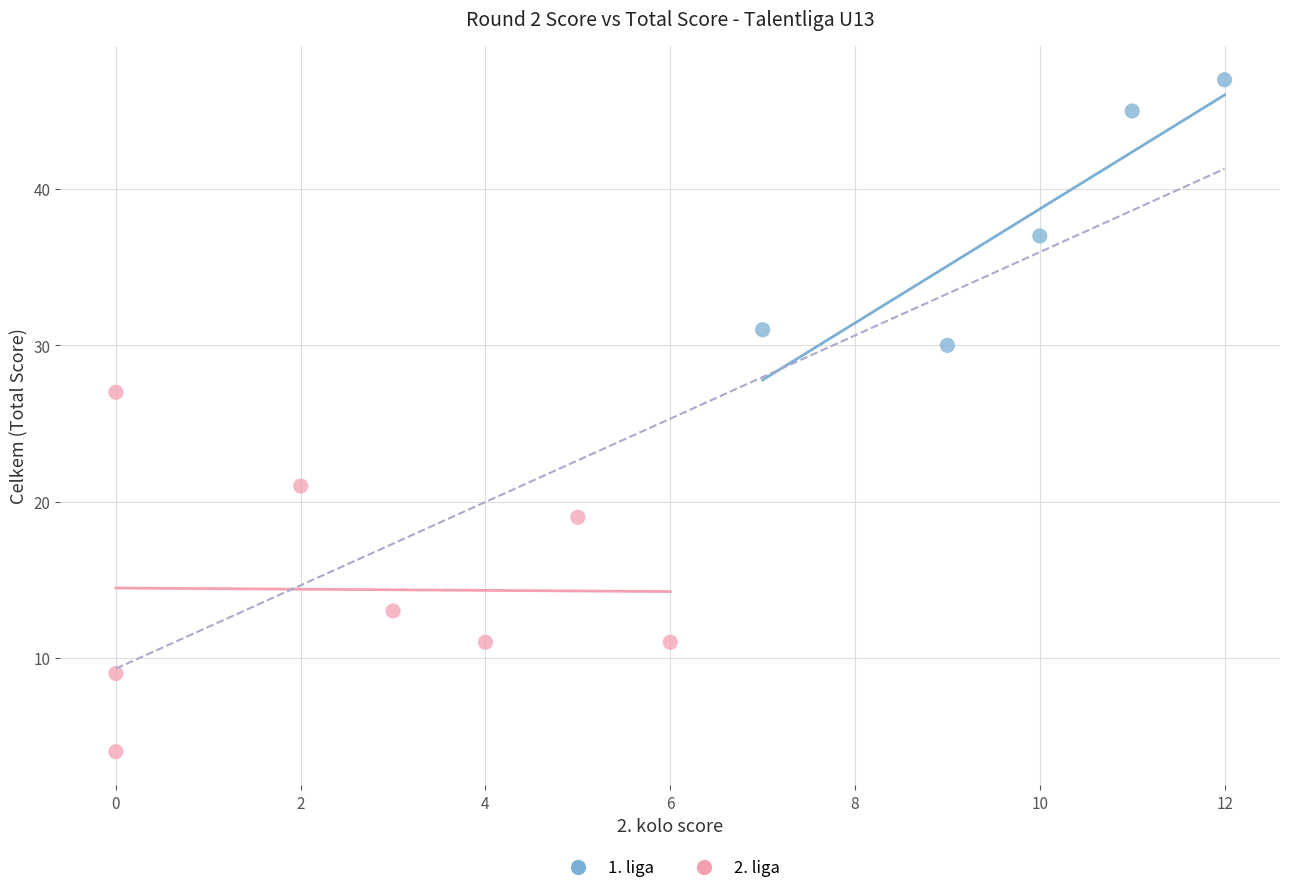

Which series has the widest spread of Y values?

2. liga